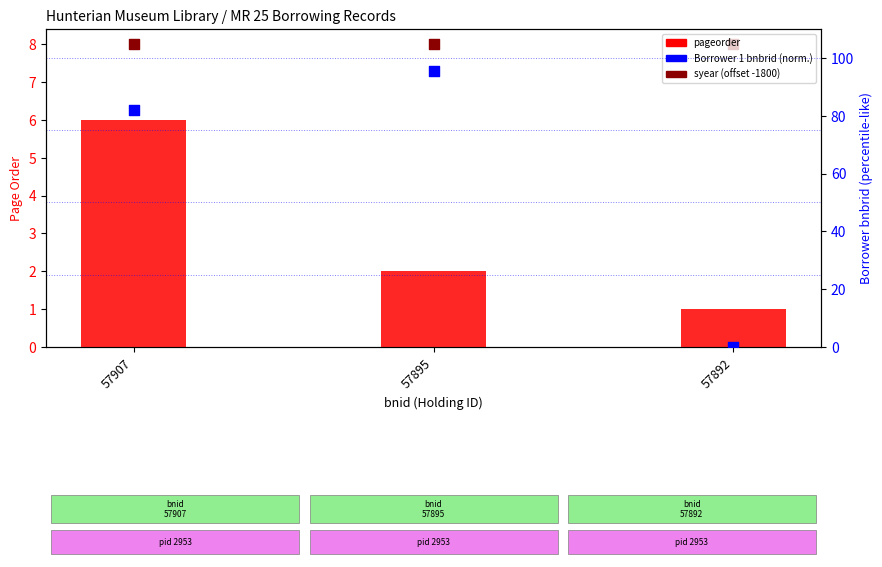

At which category is the sum across all series the highest?

57895